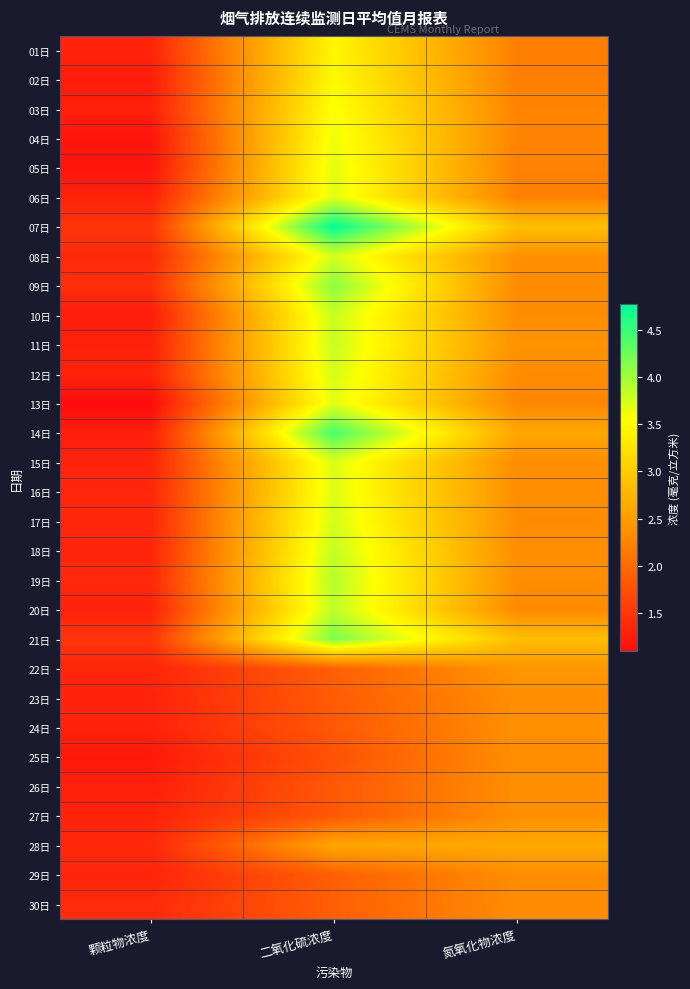

Reading right to left, extract all data points from this chart.

01日: 氮氧化物浓度=2.2	二氧化硫浓度=3.5	颗粒物浓度=1.3
02日: 氮氧化物浓度=2.2	二氧化硫浓度=3.5	颗粒物浓度=1.3
03日: 氮氧化物浓度=2.2	二氧化硫浓度=3.6	颗粒物浓度=1.3
04日: 氮氧化物浓度=2.2	二氧化硫浓度=3.6	颗粒物浓度=1.2
05日: 氮氧化物浓度=2.2	二氧化硫浓度=3.7	颗粒物浓度=1.2
06日: 氮氧化物浓度=2.2	二氧化硫浓度=3.7	颗粒物浓度=1.3
07日: 氮氧化物浓度=2.9	二氧化硫浓度=4.8	颗粒物浓度=1.5
08日: 氮氧化物浓度=2.4	二氧化硫浓度=3.8	颗粒物浓度=1.4
09日: 氮氧化物浓度=2.3	二氧化硫浓度=4.1	颗粒物浓度=1.4
10日: 氮氧化物浓度=2.3	二氧化硫浓度=3.8	颗粒物浓度=1.2
11日: 氮氧化物浓度=2.4	二氧化硫浓度=3.8	颗粒物浓度=1.3
12日: 氮氧化物浓度=2.3	二氧化硫浓度=3.8	颗粒物浓度=1.3
13日: 氮氧化物浓度=2.3	二氧化硫浓度=3.7	颗粒物浓度=1.1
14日: 氮氧化物浓度=2.6	二氧化硫浓度=4.4	颗粒物浓度=1.3
15日: 氮氧化物浓度=2.3	二氧化硫浓度=3.7	颗粒物浓度=1.3
16日: 氮氧化物浓度=2.3	二氧化硫浓度=3.7	颗粒物浓度=1.3
17日: 氮氧化物浓度=2.3	二氧化硫浓度=3.8	颗粒物浓度=1.4
18日: 氮氧化物浓度=2.3	二氧化硫浓度=3.8	颗粒物浓度=1.3
19日: 氮氧化物浓度=2.3	二氧化硫浓度=3.9	颗粒物浓度=1.4
20日: 氮氧化物浓度=2.3	二氧化硫浓度=3.9	颗粒物浓度=1.3
21日: 氮氧化物浓度=2.9	二氧化硫浓度=4.2	颗粒物浓度=1.5
22日: 氮氧化物浓度=2.4	二氧化硫浓度=1.9	颗粒物浓度=1.3
23日: 氮氧化物浓度=2.3	二氧化硫浓度=1.9	颗粒物浓度=1.3
24日: 氮氧化物浓度=2.4	二氧化硫浓度=1.8	颗粒物浓度=1.3
25日: 氮氧化物浓度=2.4	二氧化硫浓度=1.8	颗粒物浓度=1.2
26日: 氮氧化物浓度=2.4	二氧化硫浓度=1.8	颗粒物浓度=1.3
27日: 氮氧化物浓度=2.4	二氧化硫浓度=1.8	颗粒物浓度=1.3
28日: 氮氧化物浓度=2.6	二氧化硫浓度=2.6	颗粒物浓度=1.4
29日: 氮氧化物浓度=2.3	二氧化硫浓度=1.9	颗粒物浓度=1.3
30日: 氮氧化物浓度=2.3	二氧化硫浓度=1.9	颗粒物浓度=1.4